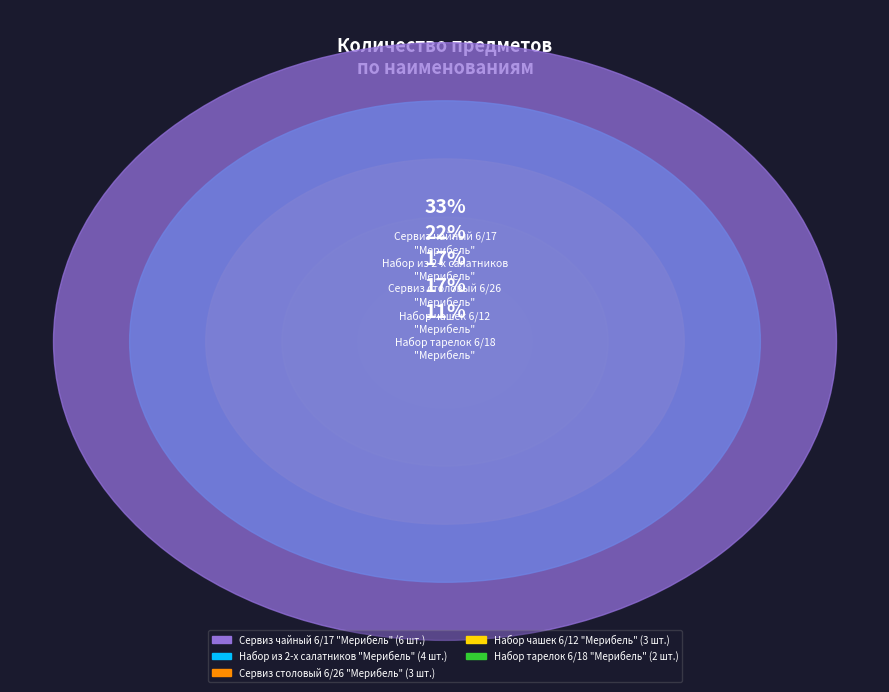

To the nearest percent, what is the difference between the largest and smallest slice percentages?

22%